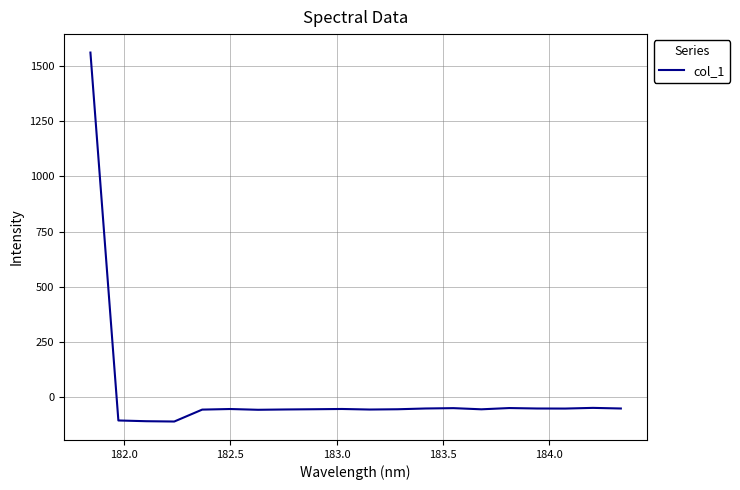

What is the minimum value shown in the chart?

-111.7